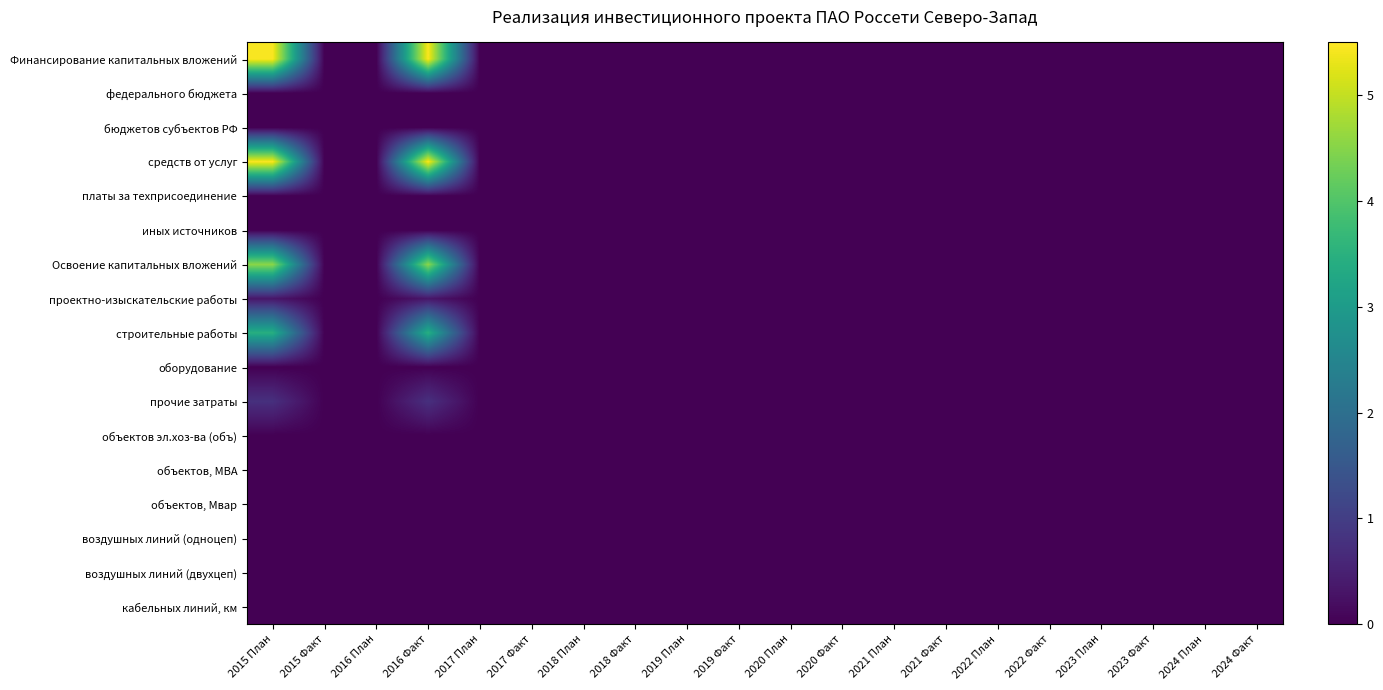

How many categories are shown in the chart?

20